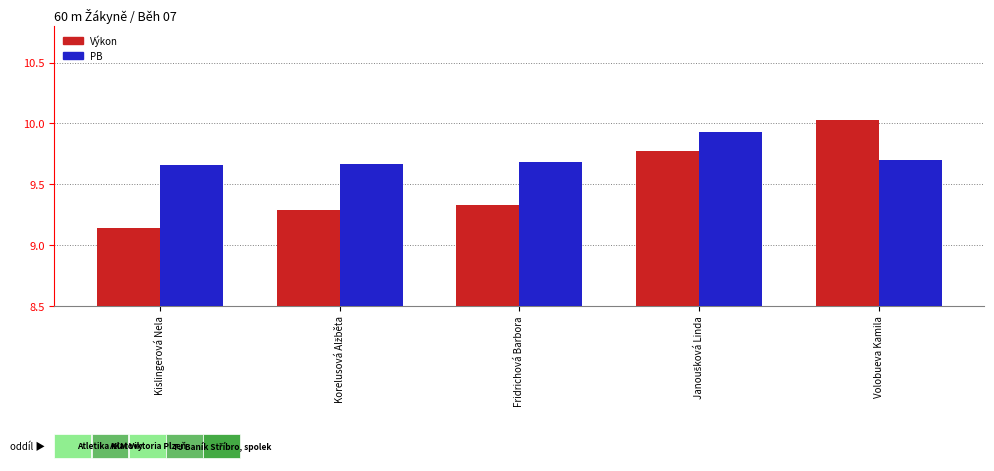

How many series are shown in this chart?

2